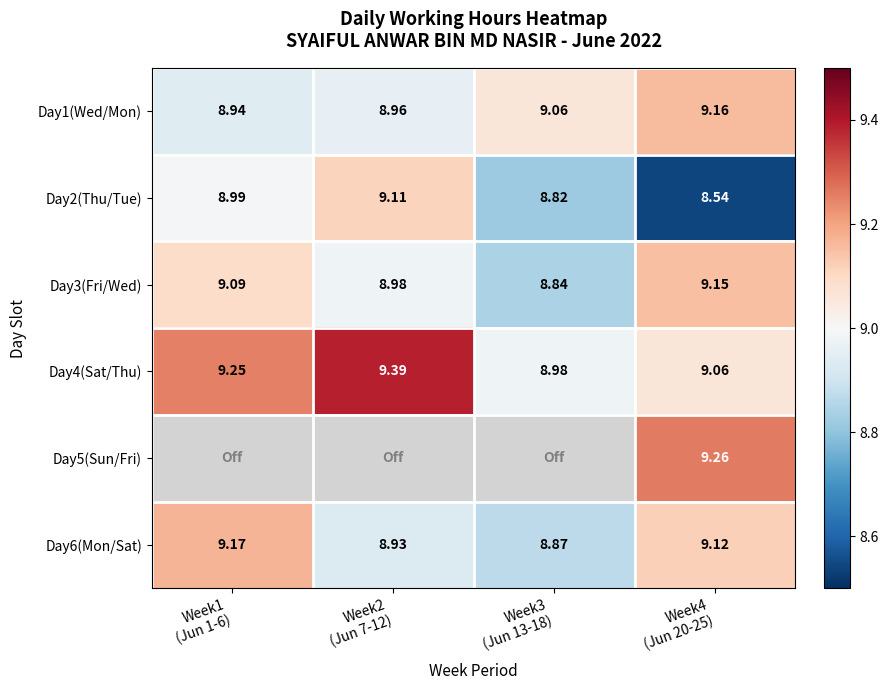

What is the total value across all series at Week2
(Jun 7-12)?

45.4